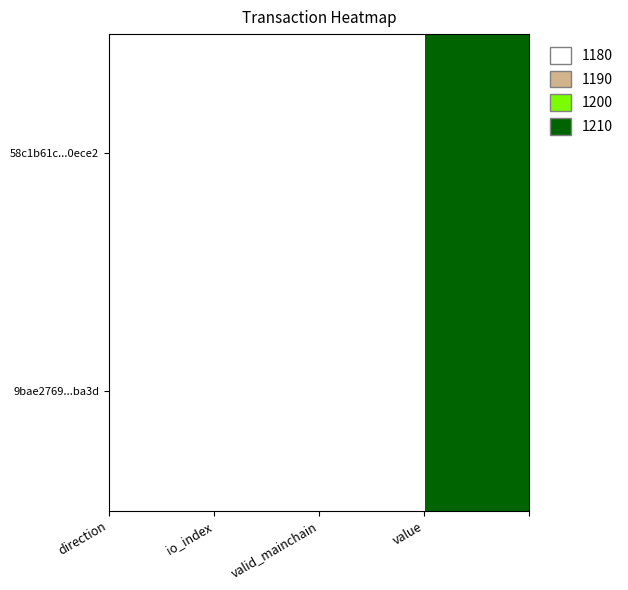

List the series in order of their peak value, lowest first.

58c1b61c...0ece2, 9bae2769...ba3d